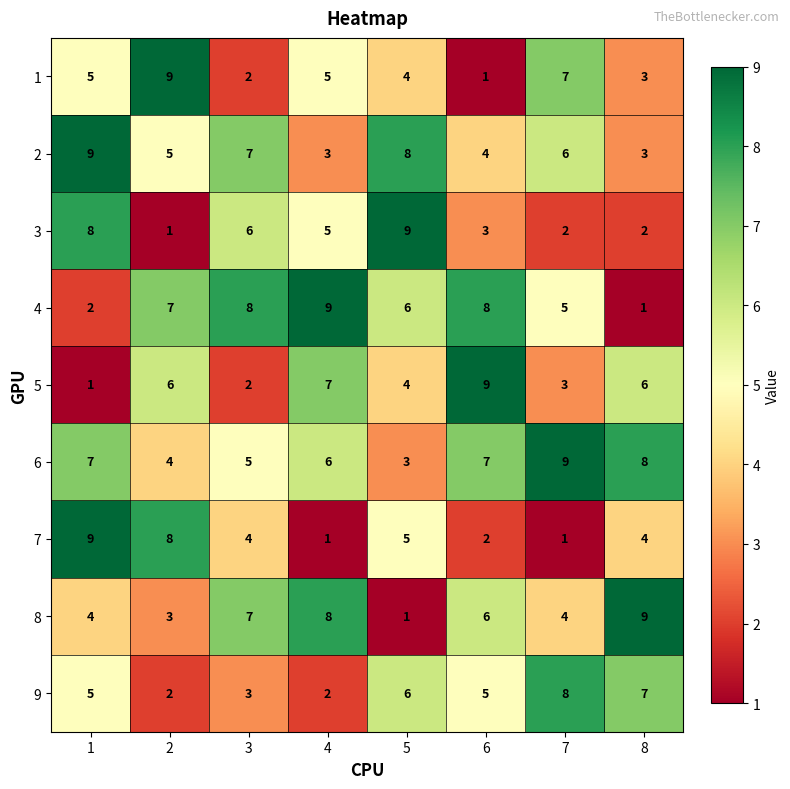

What is the difference between the second highest and second lowest values in the 8 series?

5